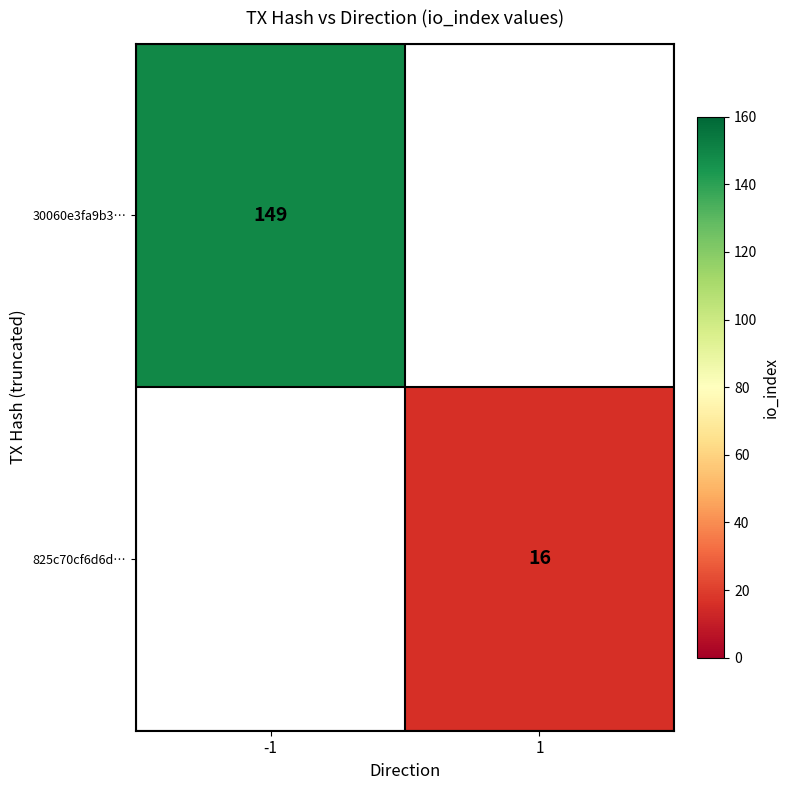

Is it true that 30060e3fa9b3… equals 149 at -1?

True